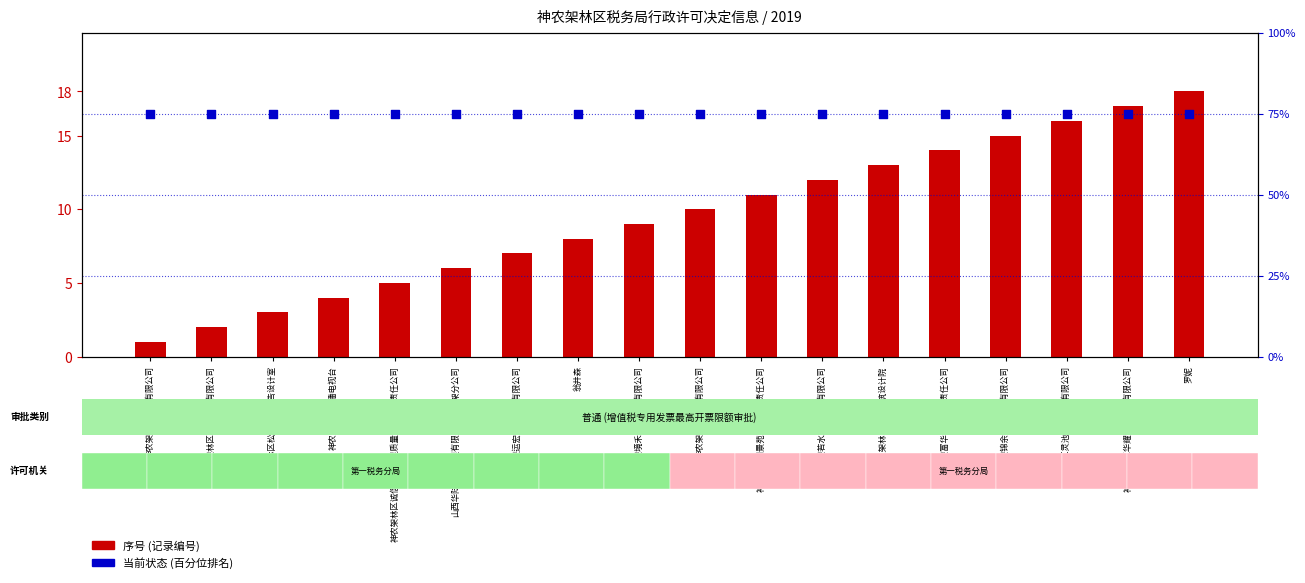

Is the value of 序号 (记录编号) at 神农架境禾酒店管理有限公司 greater than the value of 当前状态 (百分位) at 神农架林区松柏努力广告设计室?

No